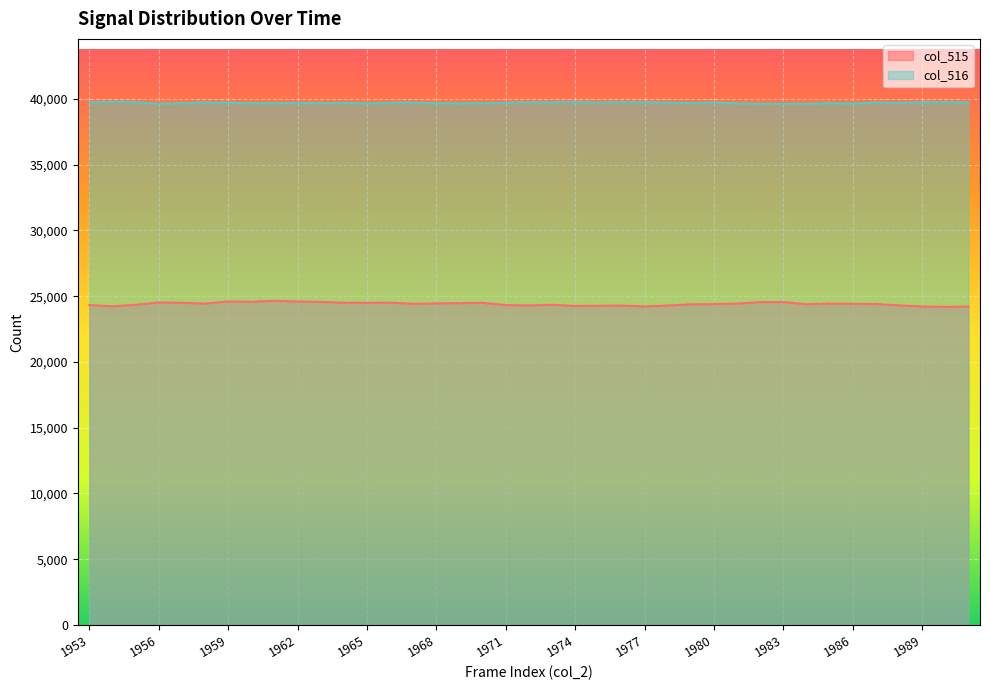

The col_516 series shows 39651 at 1965. True or false?

True